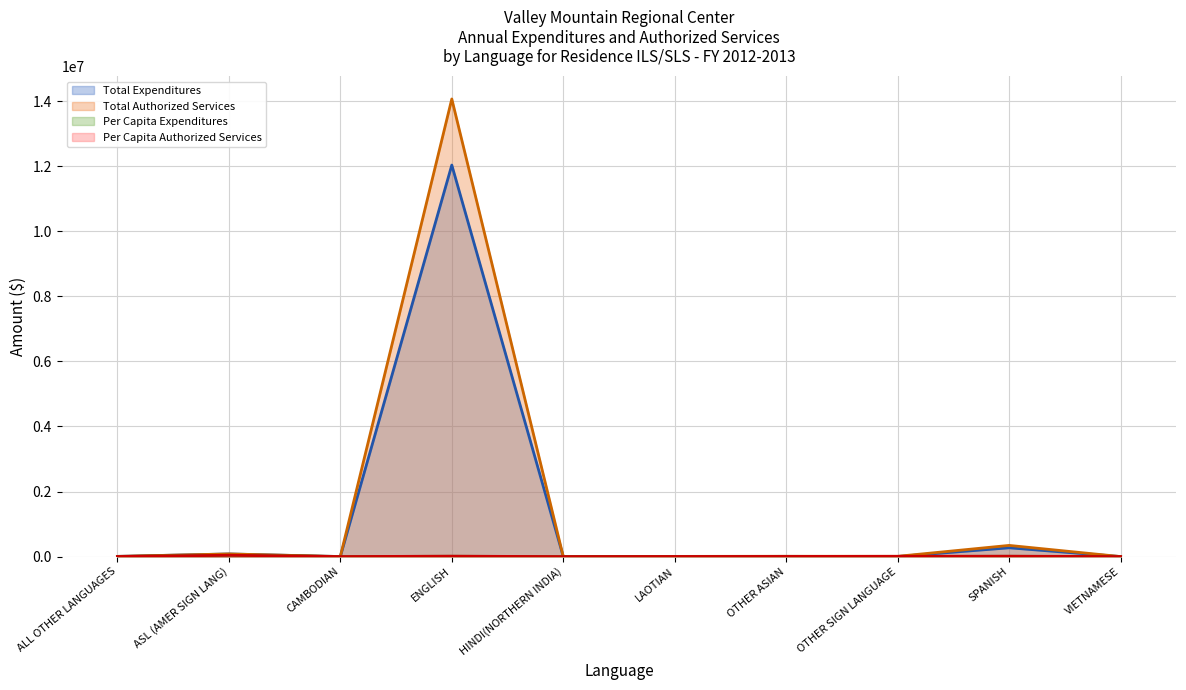

Where is Per Capita Authorized Services nearest to the value 20417?

ENGLISH